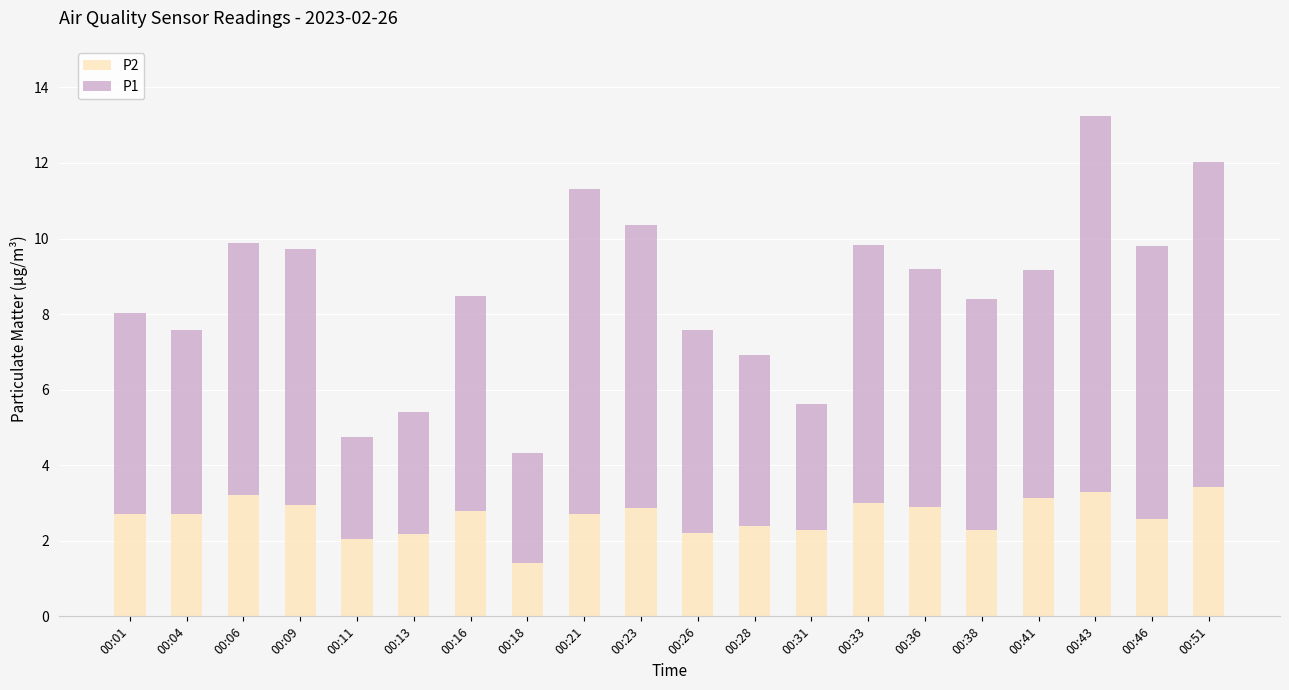

True or false: P2 has a value of 3.5 at 00:26.

False